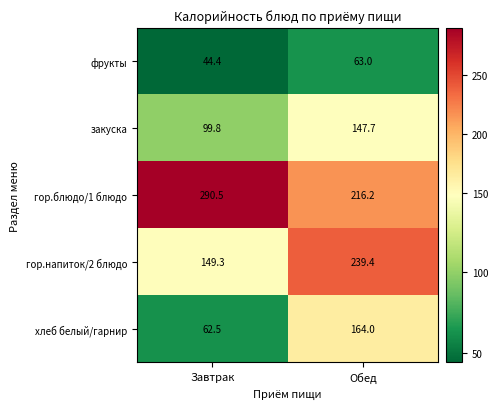

What is the spread (max minus min) of values at Завтрак?

246.1